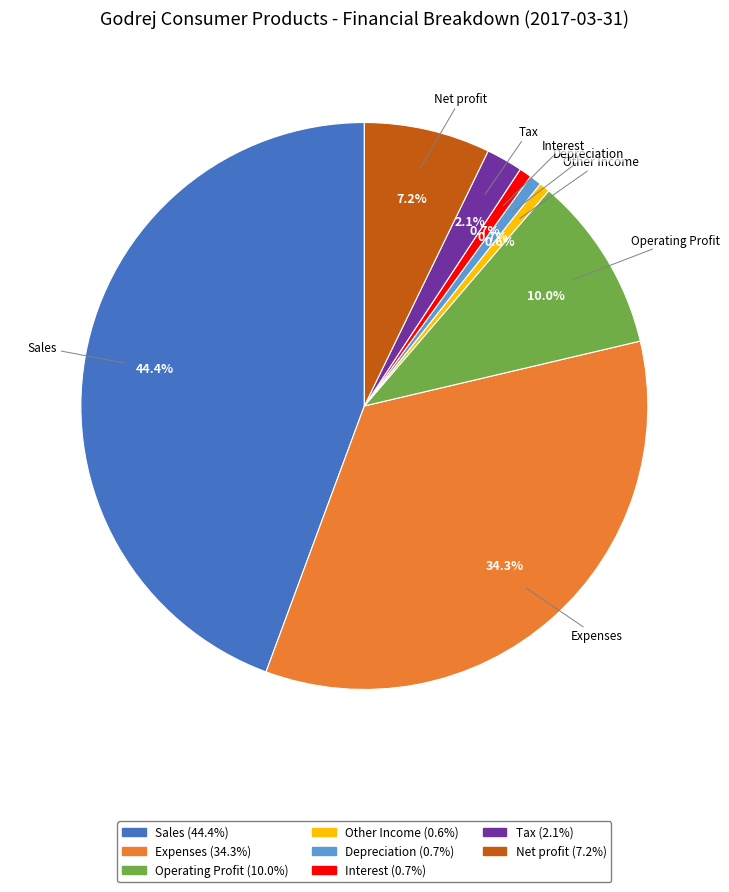

What portion of the pie excludes Depreciation?

99.3%